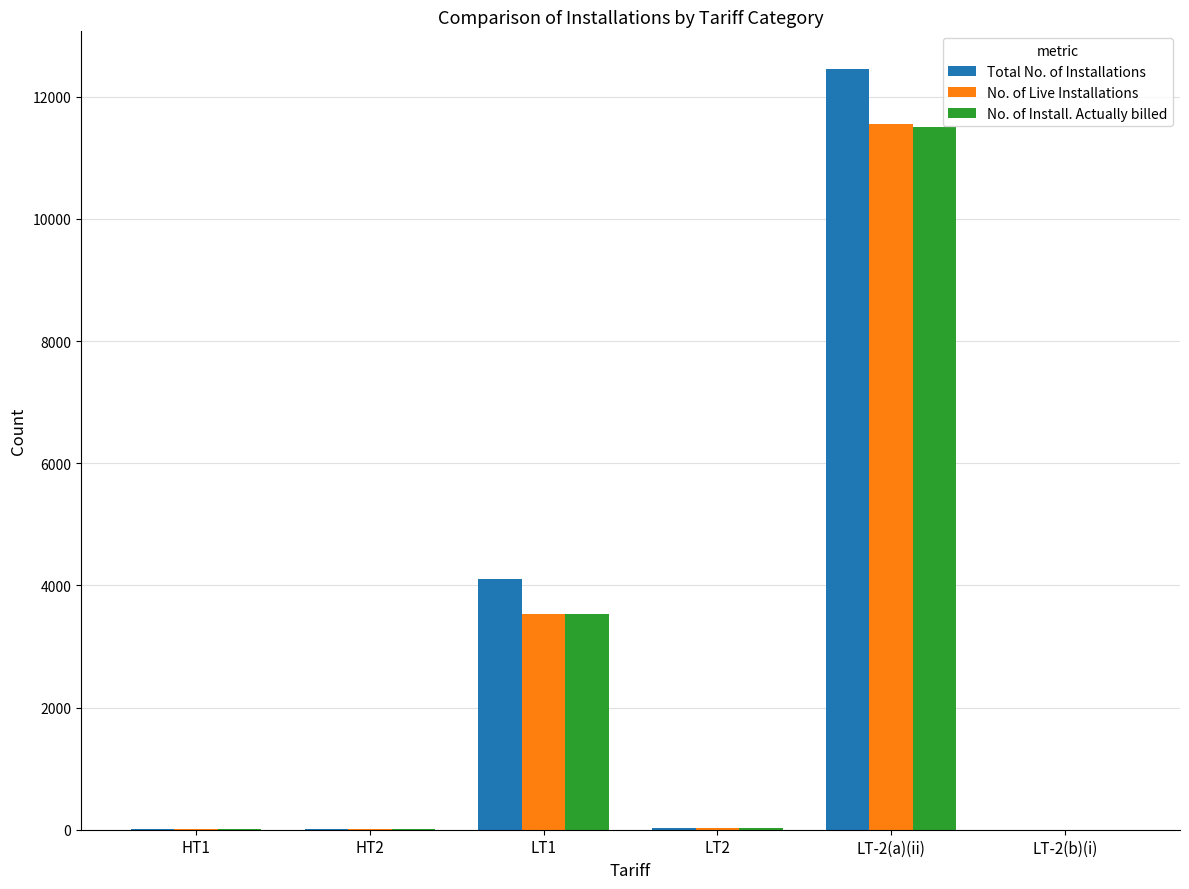

How many data points does each series have?

6